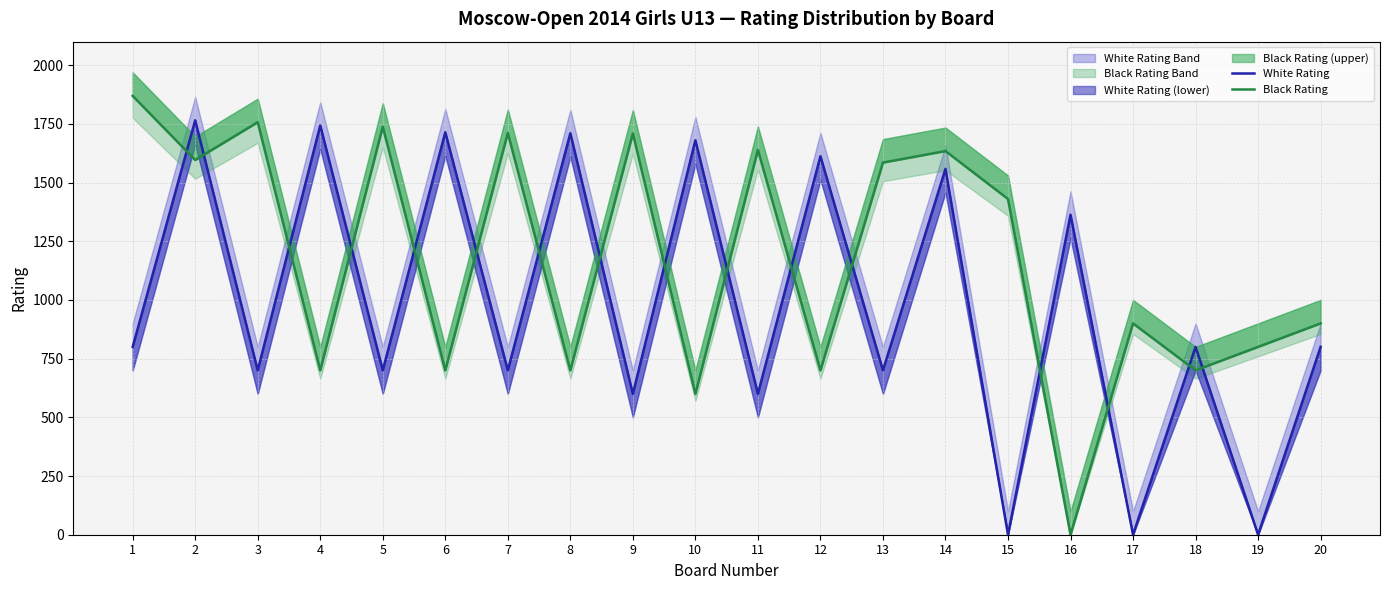

What is the value of the Black Rating point at the 2nd from the left?

1596